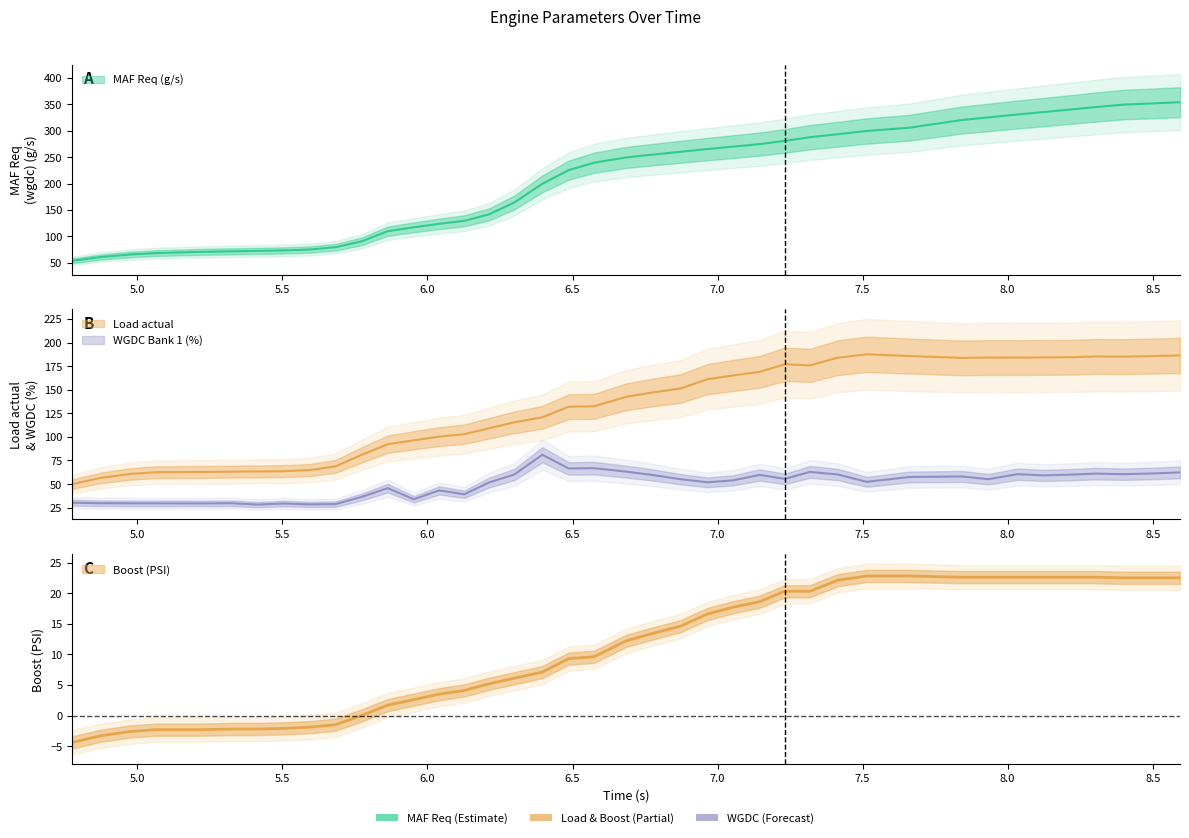

Reading right to left, list all the values displayed in this chart.

MAF Req (wgdc) (g/s): 8.594=354.0	8.494=351.5	8.399=349.4	8.303=344.7	8.214=340.0	8.124=335.3	8.034=330.7	7.933=325.1	7.843=320.3	7.66=305.6	7.514=299.5	7.414=293.3	7.318=287.7	7.232=280.7	7.145=274.7	7.054=269.9	6.966=265.3	6.872=260.1	6.775=254.7	6.685=249.4	6.574=239.4	6.487=225.4	6.396=199.5	6.299=164.1	6.213=141.9	6.127=129.5	6.04=123.8	5.953=117.2	5.863=109.9	5.772=90.5	5.683=79.6	5.593=75.1	5.504=73.5	5.414=72.6	5.325=71.8	5.223=70.8	5.067=68.5	4.976=65.8	4.874=61.0	4.775=53.8
Load actual: 8.594=186.3	8.494=185.6	8.399=185.0	8.303=185.2	8.214=184.4	8.124=184.2	8.034=184.0	7.933=184.1	7.843=183.7	7.66=185.7	7.514=187.5	7.414=183.9	7.318=175.7	7.232=177.0	7.145=168.9	7.054=165.1	6.966=161.2	6.872=151.3	6.775=147.0	6.685=142.5	6.574=132.4	6.487=132.0	6.396=120.8	6.299=115.4	6.213=109.2	6.127=102.9	6.04=100.3	5.953=96.4	5.863=92.3	5.772=80.8	5.683=68.8	5.593=64.8	5.504=63.7	5.414=63.4	5.325=63.2	5.223=62.8	5.067=62.6	4.976=60.8	4.874=56.6	4.775=49.9
WGDC Bank 1 (%): 8.594=62.4	8.494=61.2	8.399=60.5	8.303=61.1	8.214=60.0	8.124=59.2	8.034=60.5	7.933=55.2	7.843=58.1	7.66=57.5	7.514=52.4	7.414=60.2	7.318=62.9	7.232=55.5	7.145=59.7	7.054=54.0	6.966=51.9	6.872=55.2	6.775=59.7	6.685=63.2	6.574=66.9	6.487=66.5	6.396=81.1	6.299=60.1	6.213=51.8	6.127=39.2	6.04=43.3	5.953=33.9	5.863=45.7	5.772=36.3	5.683=28.8	5.593=28.5	5.504=29.4	5.414=28.3	5.325=29.7	5.223=29.5	5.067=29.6	4.976=29.6	4.874=29.7	4.775=30.3
Boost (PSI): 8.594=22.5	8.494=22.5	8.399=22.5	8.303=22.6	8.214=22.6	8.124=22.6	8.034=22.6	7.933=22.6	7.843=22.6	7.66=22.8	7.514=22.8	7.414=22.1	7.318=20.3	7.232=20.3	7.145=18.6	7.054=17.7	6.966=16.6	6.872=14.6	6.775=13.4	6.685=12.2	6.574=9.6	6.487=9.3	6.396=7.1	6.299=6.1	6.213=5.2	6.127=4.1	6.04=3.5	5.953=2.6	5.863=1.7	5.772=0.0	5.683=-1.5	5.593=-1.9	5.504=-2.1	5.414=-2.2	5.325=-2.2	5.223=-2.3	5.067=-2.3	4.976=-2.6	4.874=-3.3	4.775=-4.4